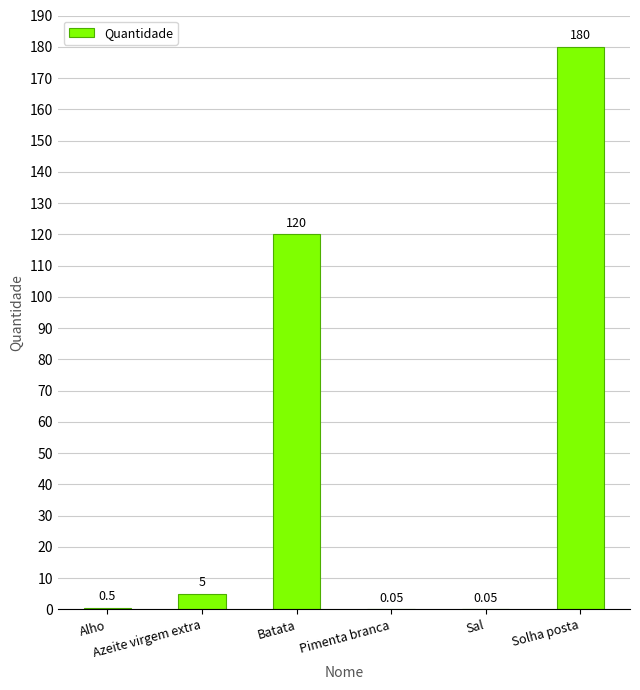

Between Solha posta and Sal, which is larger?

Solha posta